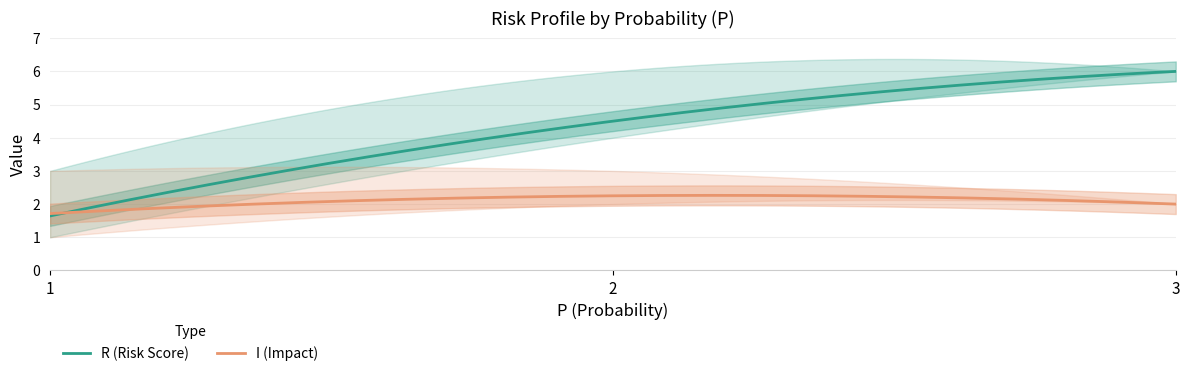

How many distinct data groups are displayed?

2